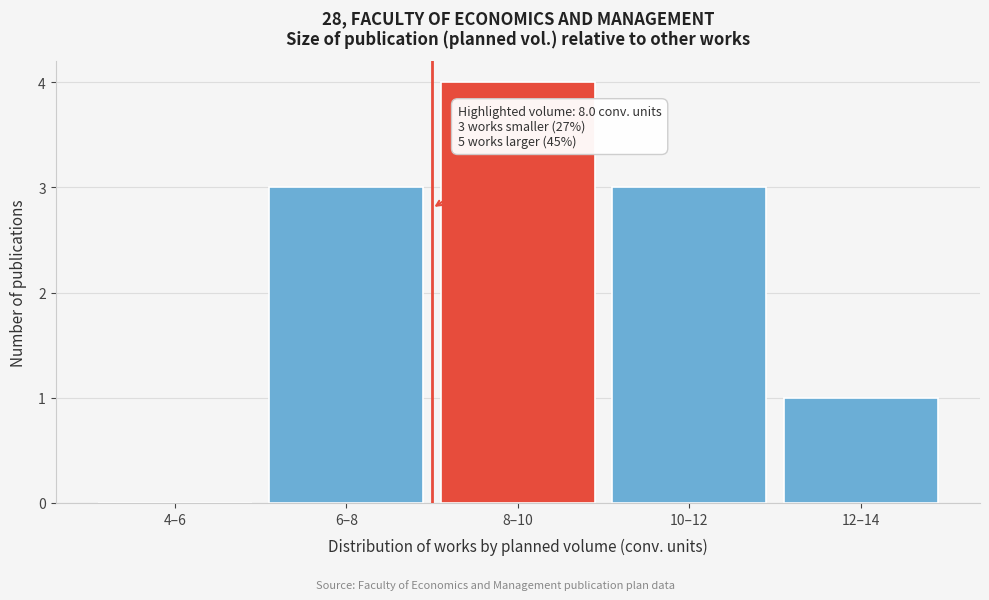

Reading right to left, what are all the values shown in this chart?

12–14=1	10–12=3	8–10=4	6–8=3	4–6=0